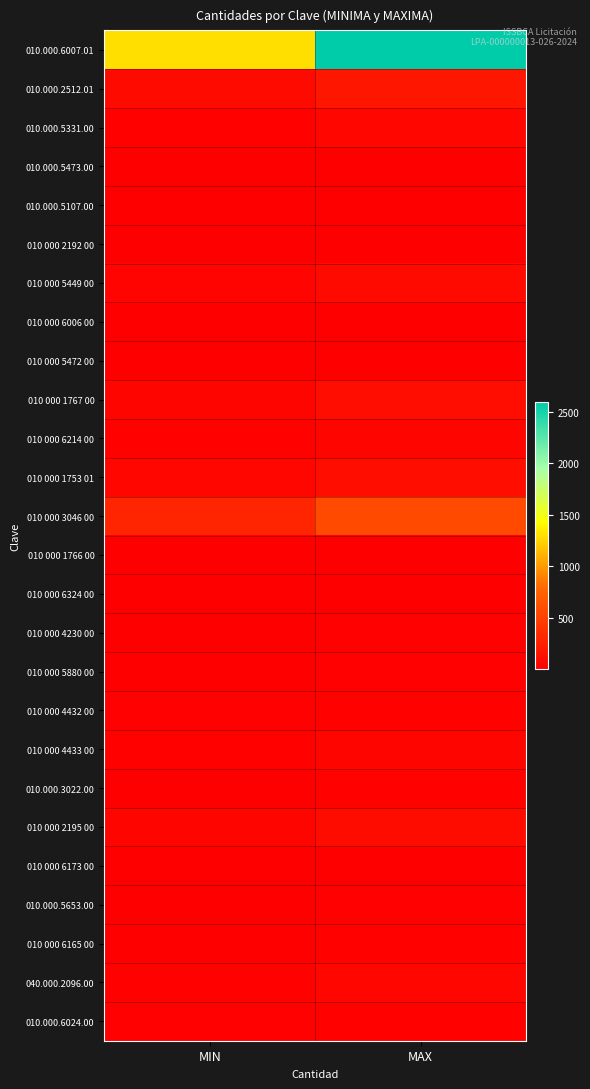

How many data points does each series have?

2